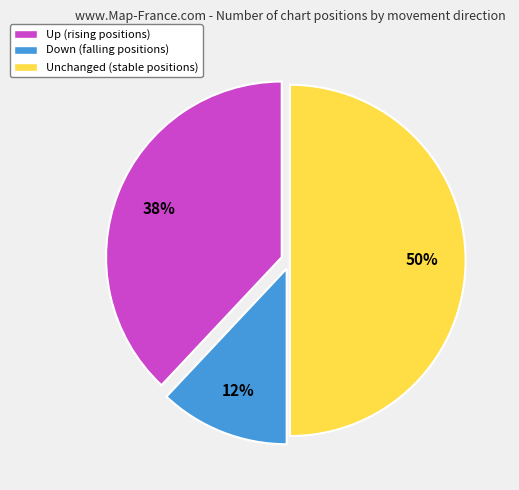

How many slices are in this pie chart?

3